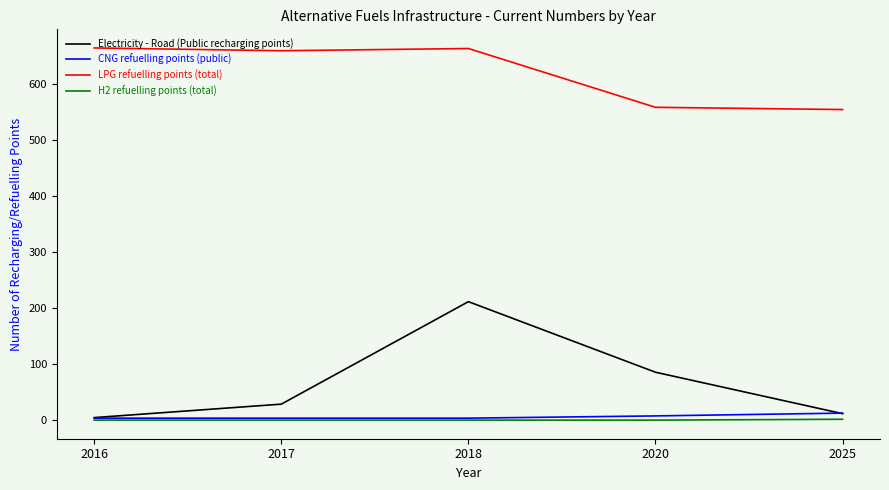

List the series in order of their peak value, highest first.

LPG refuelling points (total), Electricity - Road (Public recharging points), CNG refuelling points (public), H2 refuelling points (total)